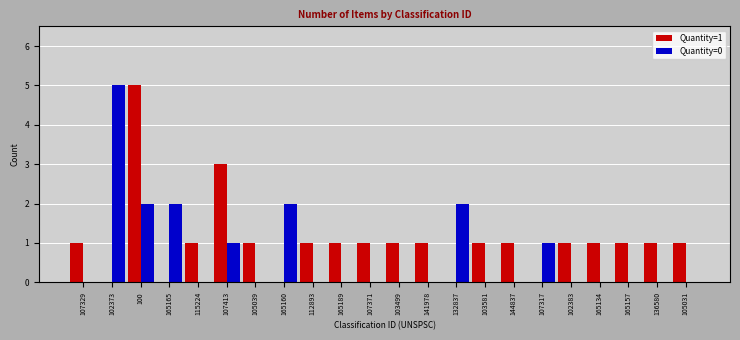

True or false: Quantity=0 has a value of 0 at 107371.

True